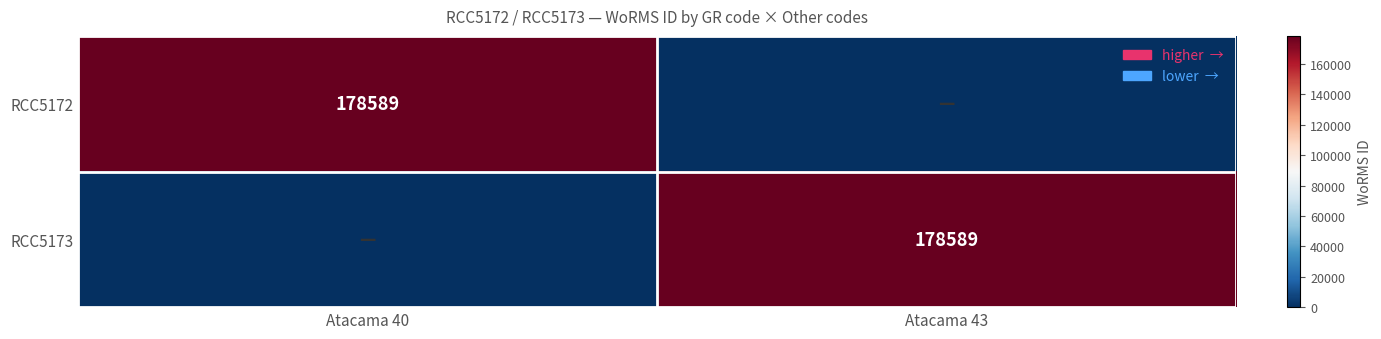

The RCC5172 series shows 289512 at Atacama 40. True or false?

False